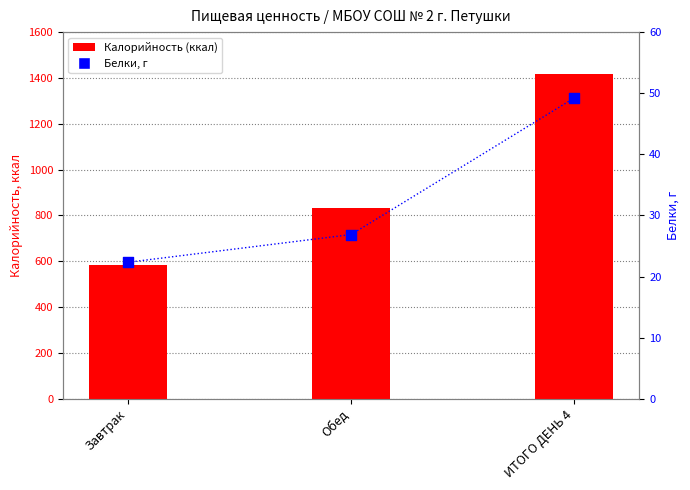

Which series has the largest total across all categories?

Калорийность (ккал)